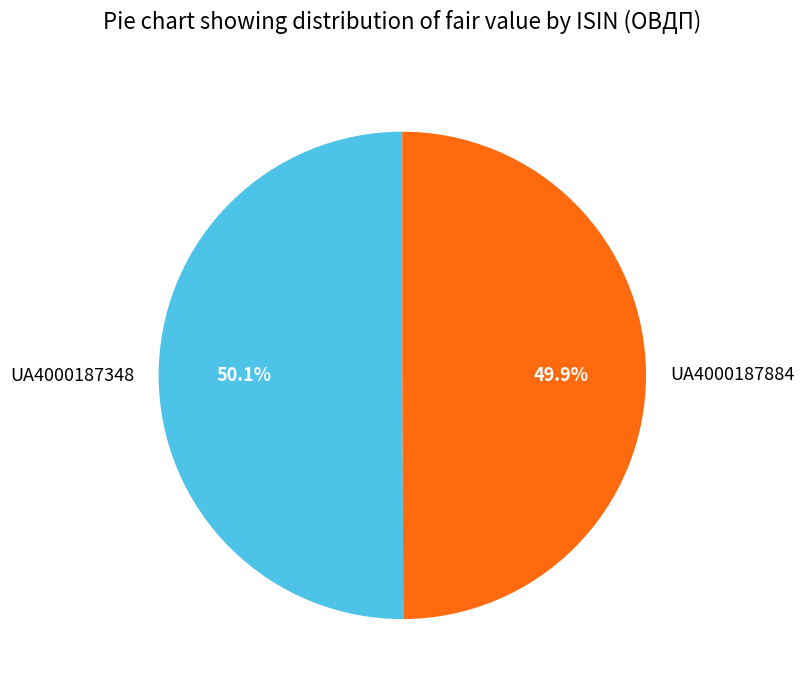

Is there a majority slice in this chart?

Yes